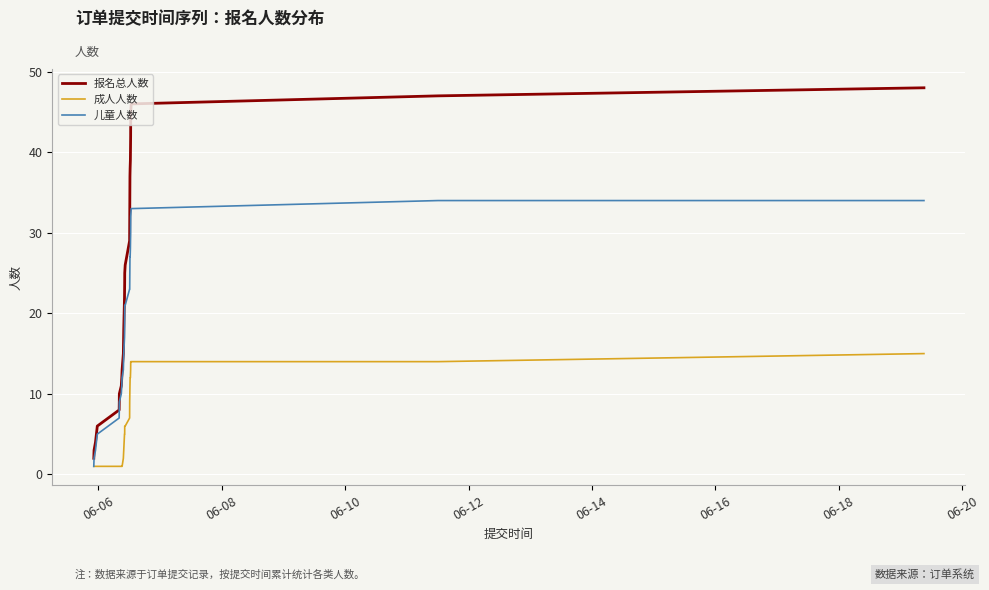

Does the chart have visible grid lines?

Yes